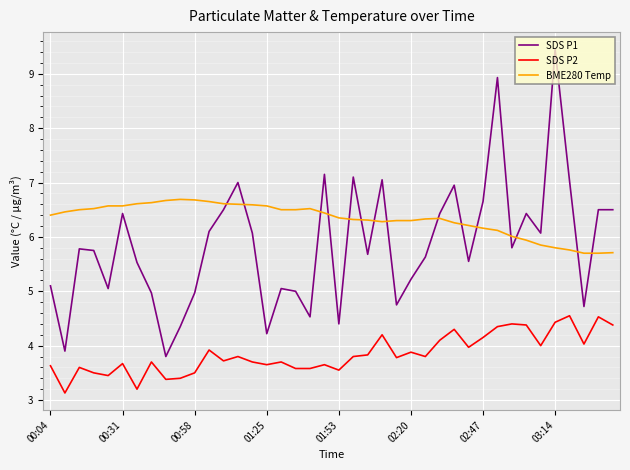

List the series in order of their peak value, highest first.

SDS P1, BME280 Temp, SDS P2